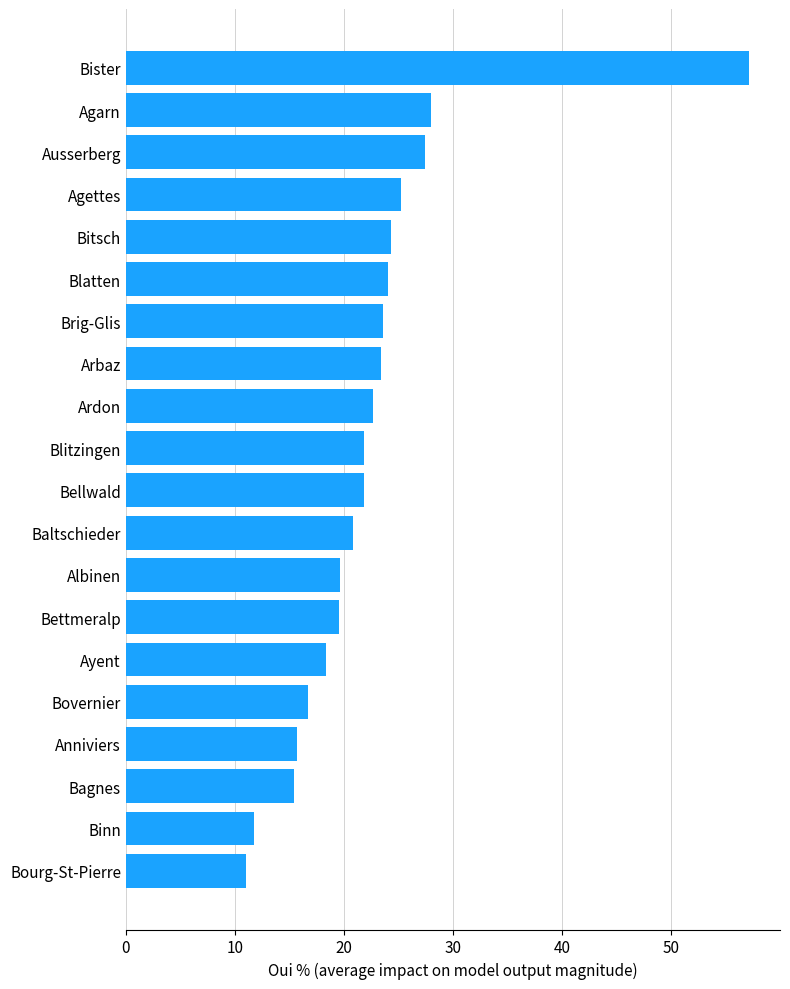

What is the change in value from Bettmeralp to Bitsch?

+4.7